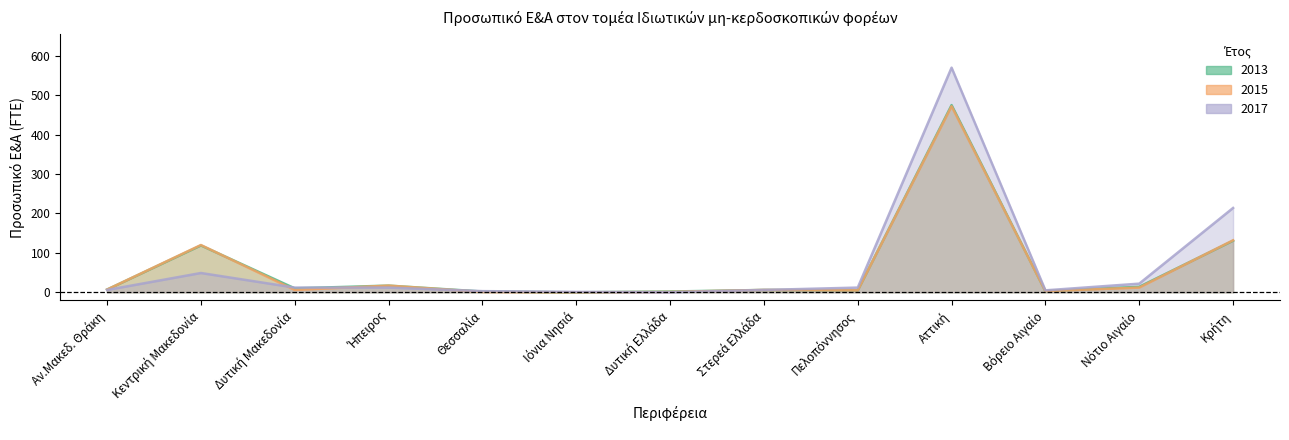

After their last crossing, which series has the higher values: 2017 or 2013?

2013